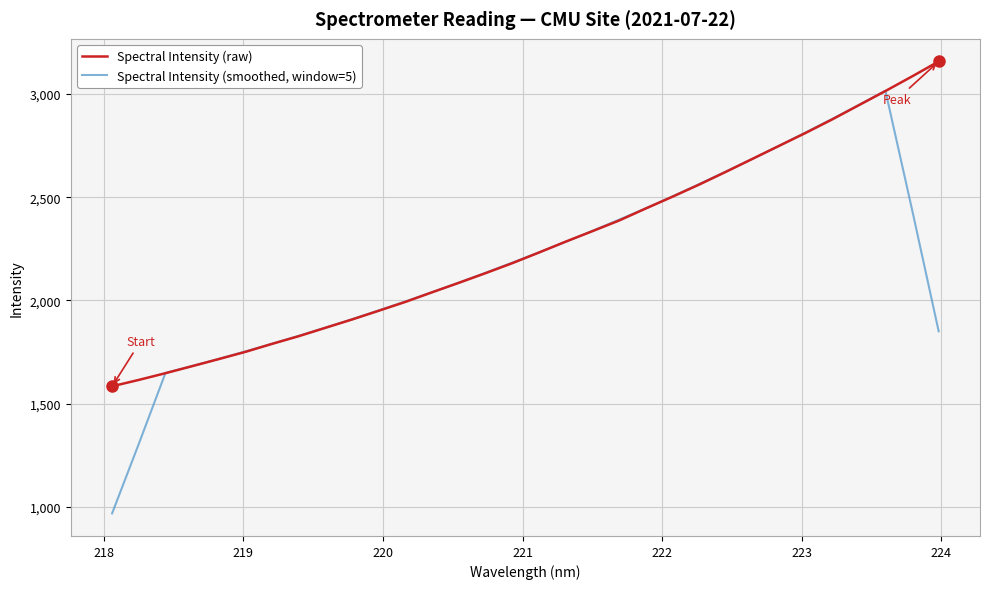

List the series in order of their peak value, lowest first.

Spectral Intensity (smoothed, window=5), Spectral Intensity (raw)